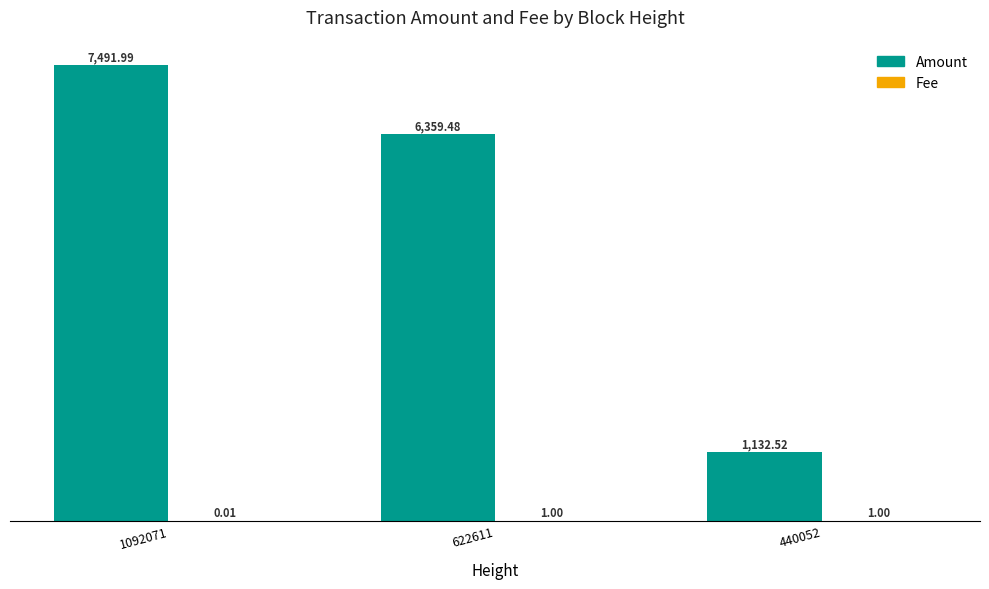

What is the sum of the Amount values at 440052 and 622611?

7492.0